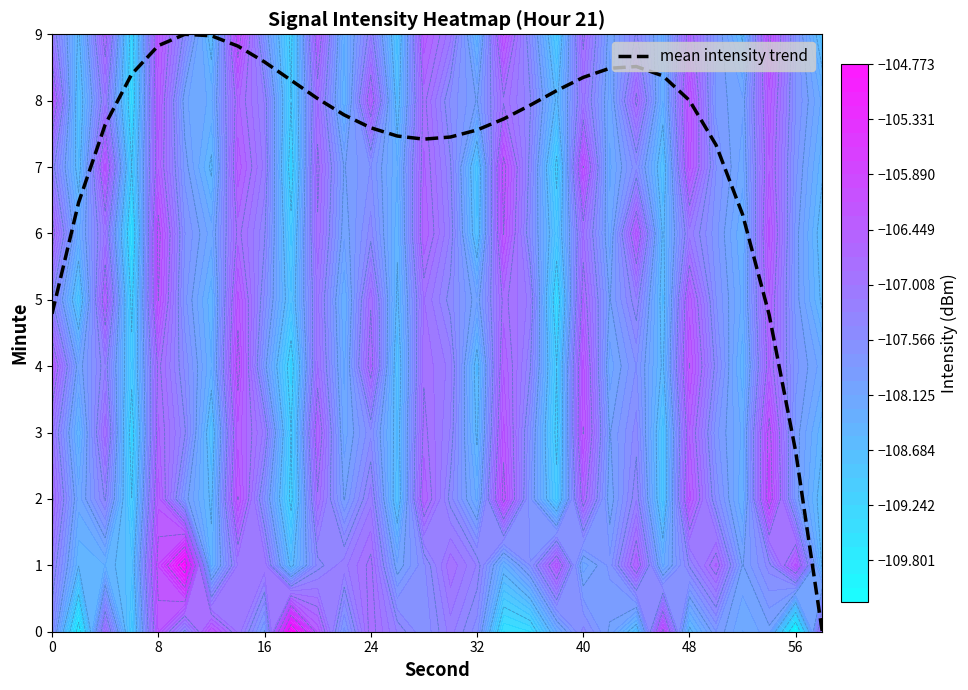

What is the highest value of the mean intensity trend series?

9.0